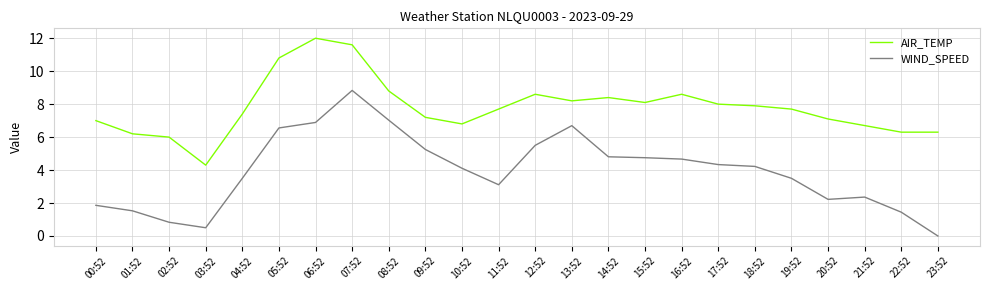

Is the value of AIR_TEMP at 16:52 greater than the value of WIND_SPEED at 18:52?

Yes